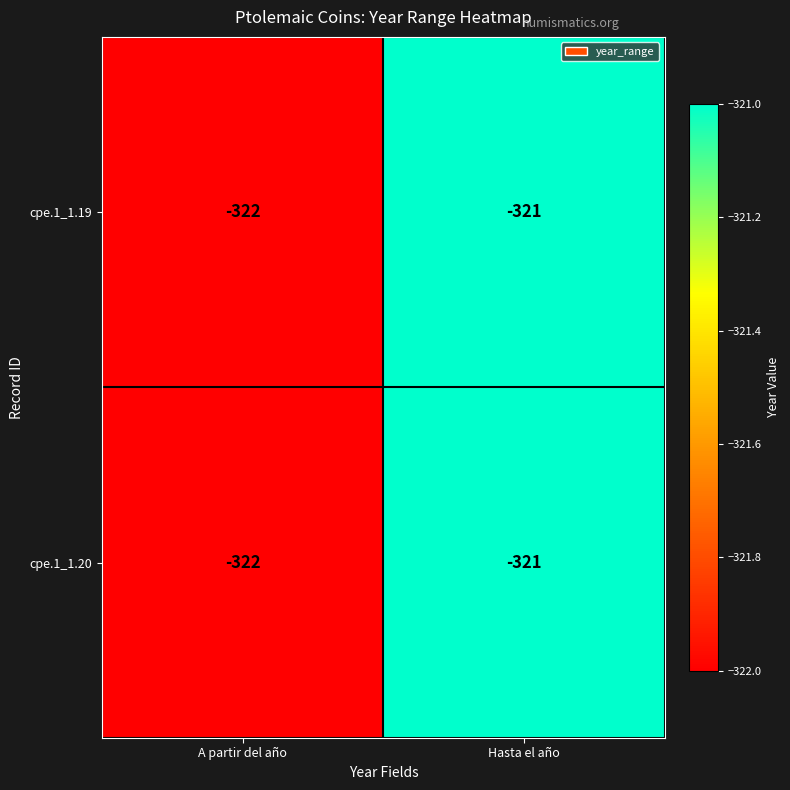

What is the greatest value displayed?

-321